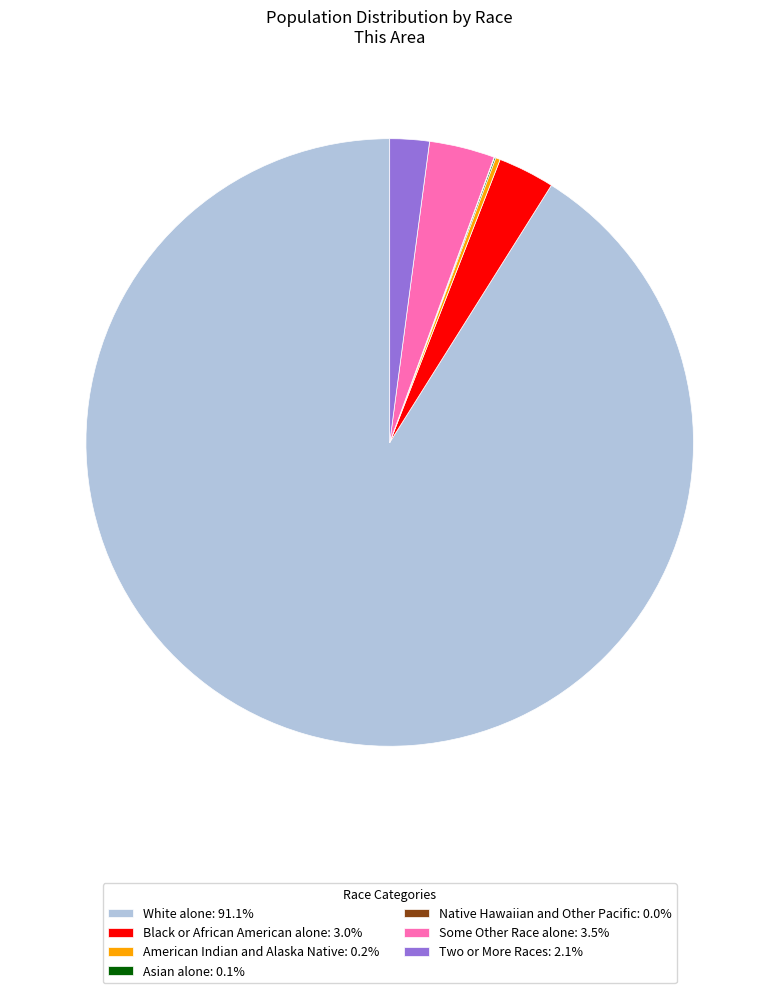

Which has a higher value, Two or More Races or Some Other Race alone?

Some Other Race alone